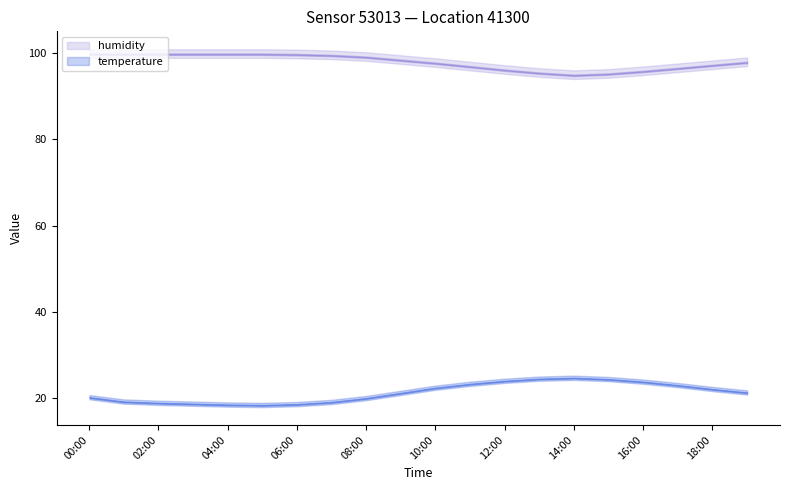

How many data points in temperature are above 21?

11